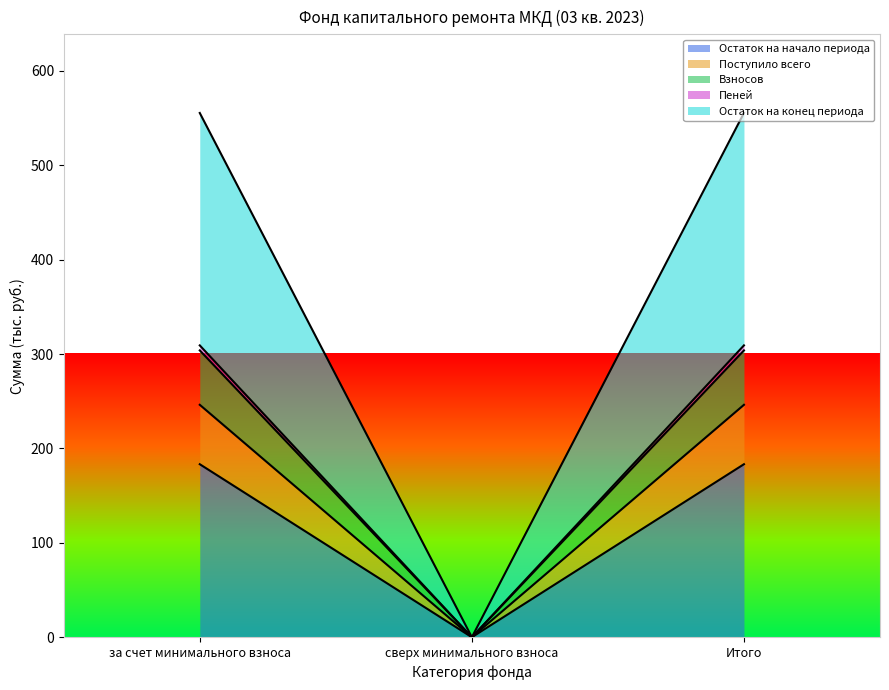

What is the label of the 1st point from the left?

за счет минимального взноса